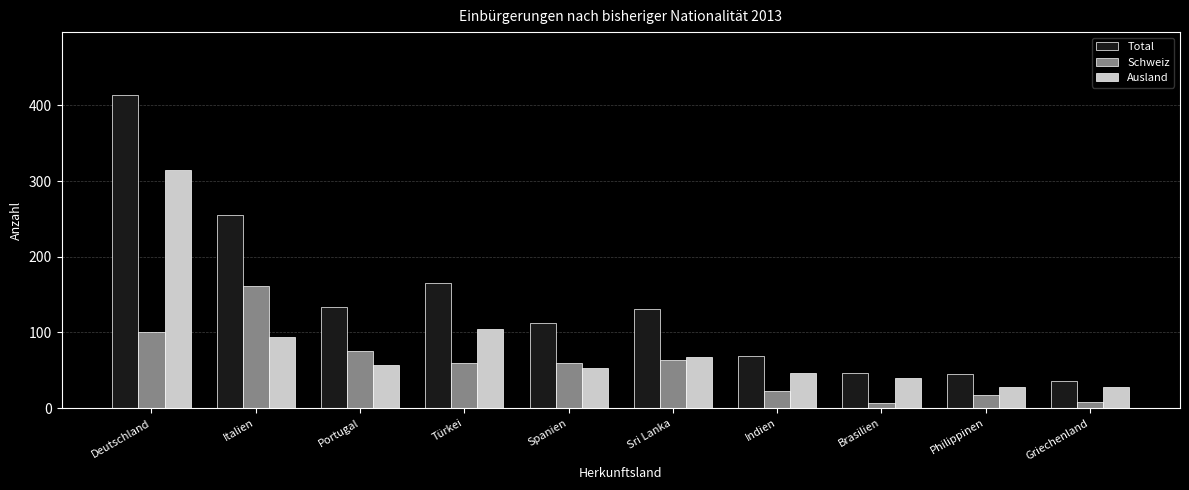

How many groups of bars are there?

10